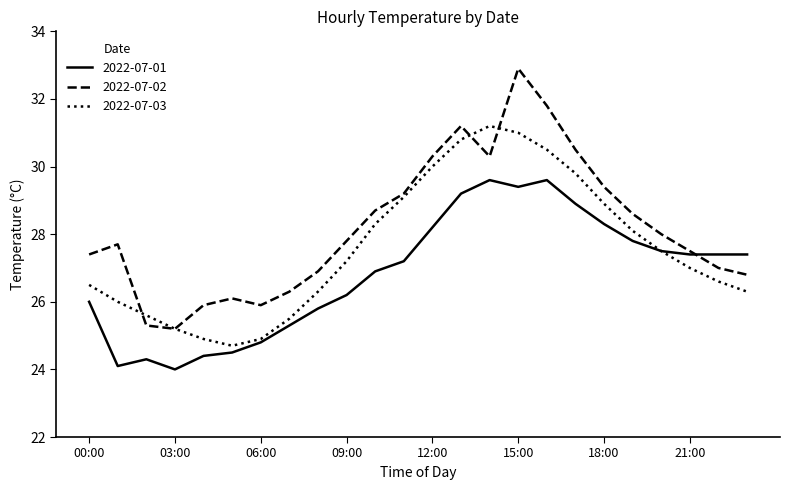

What is the greatest value displayed?

32.9